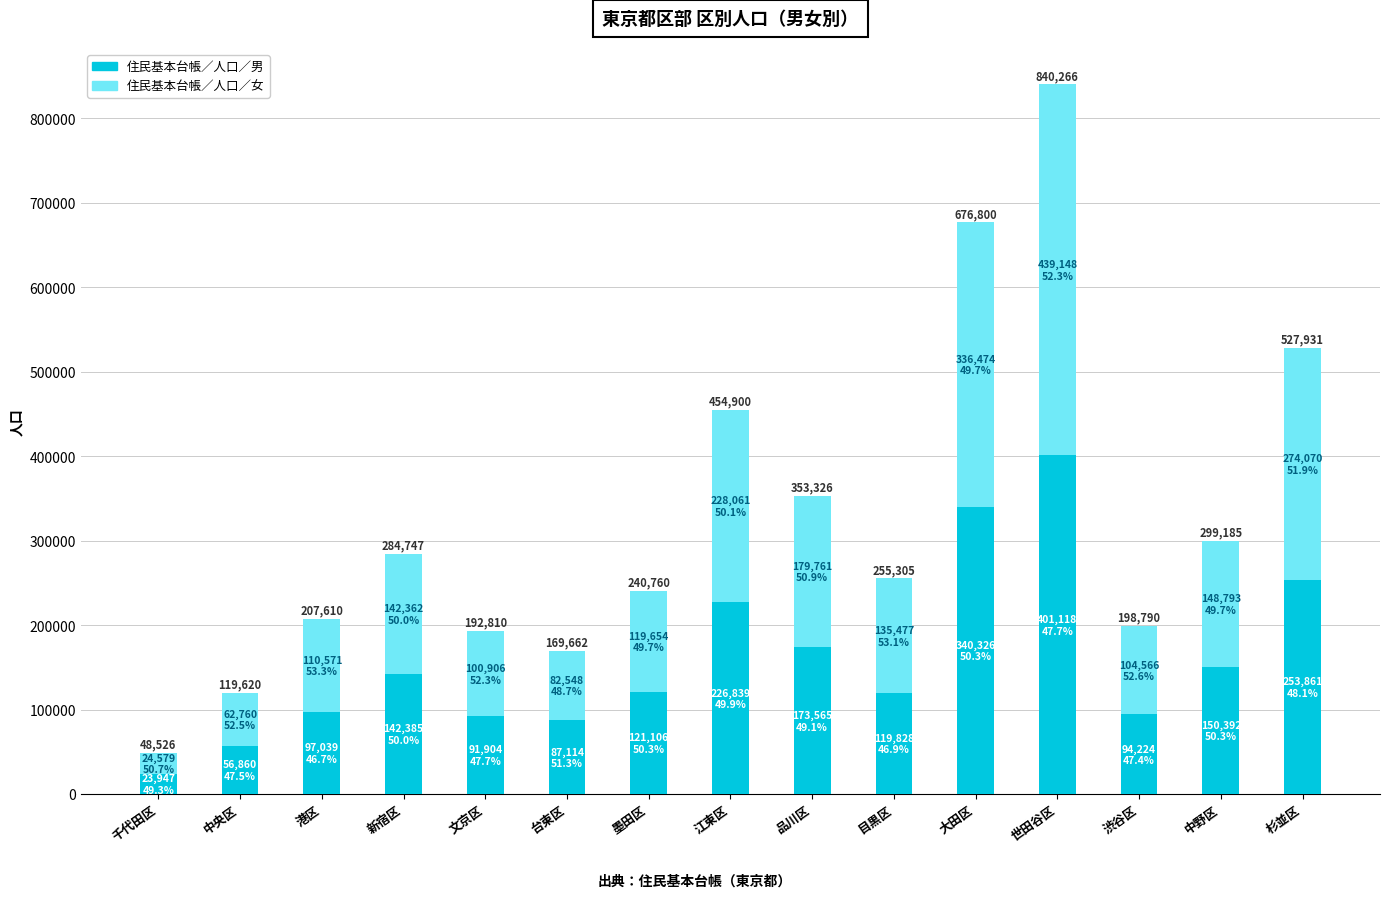

How many data points does each series have?

15